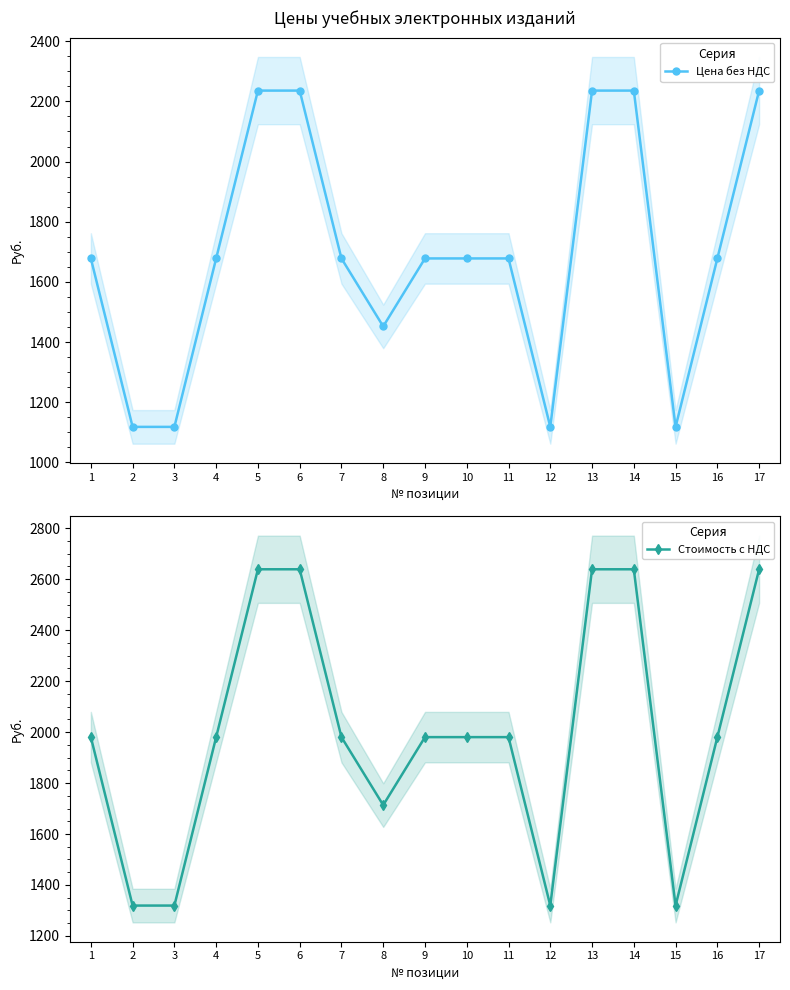

Reading left to right, what are all the values shown in this chart?

Цена без НДС: 1=1678.0	2=1118.0	3=1118.0	4=1678.0	5=2236.0	6=2236.0	7=1678.0	8=1452.0	9=1678.0	10=1678.0	11=1678.0	12=1118.0	13=2236.0	14=2236.0	15=1118.0	16=1678.0	17=2236.0
Стоимость с НДС: 1=1980.0	2=1319.2	3=1319.2	4=1980.0	5=2638.5	6=2638.5	7=1980.0	8=1713.4	9=1980.0	10=1980.0	11=1980.0	12=1319.2	13=2638.5	14=2638.5	15=1319.2	16=1980.0	17=2638.5